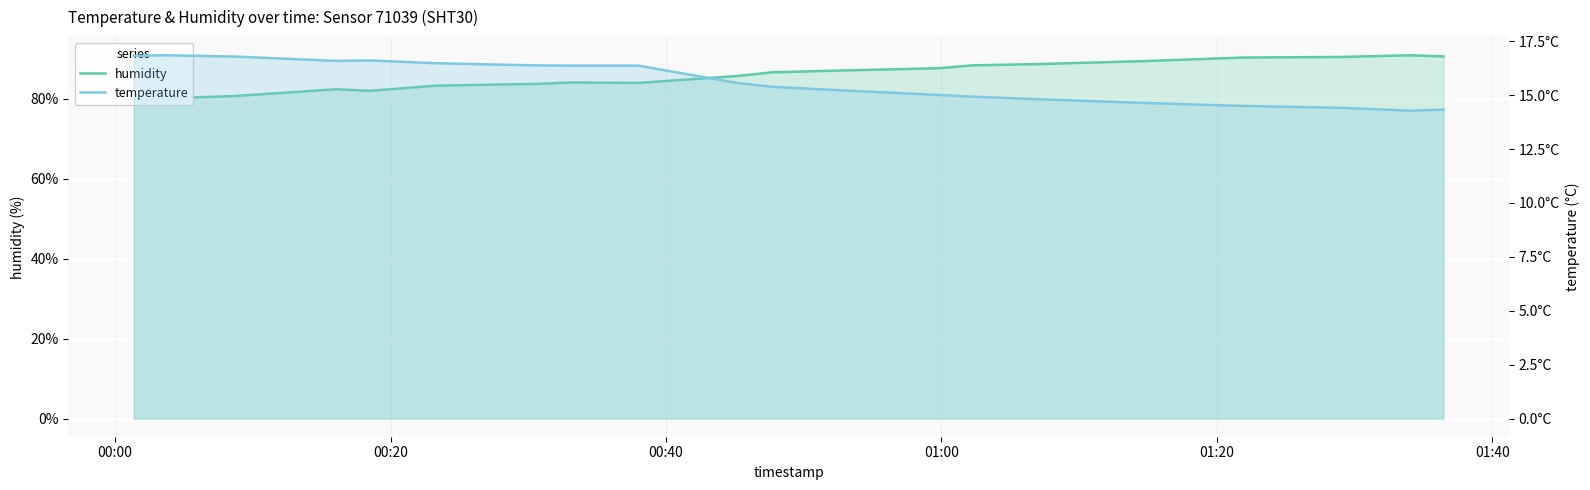

Does the chart display data point markers on the line(s)?

No